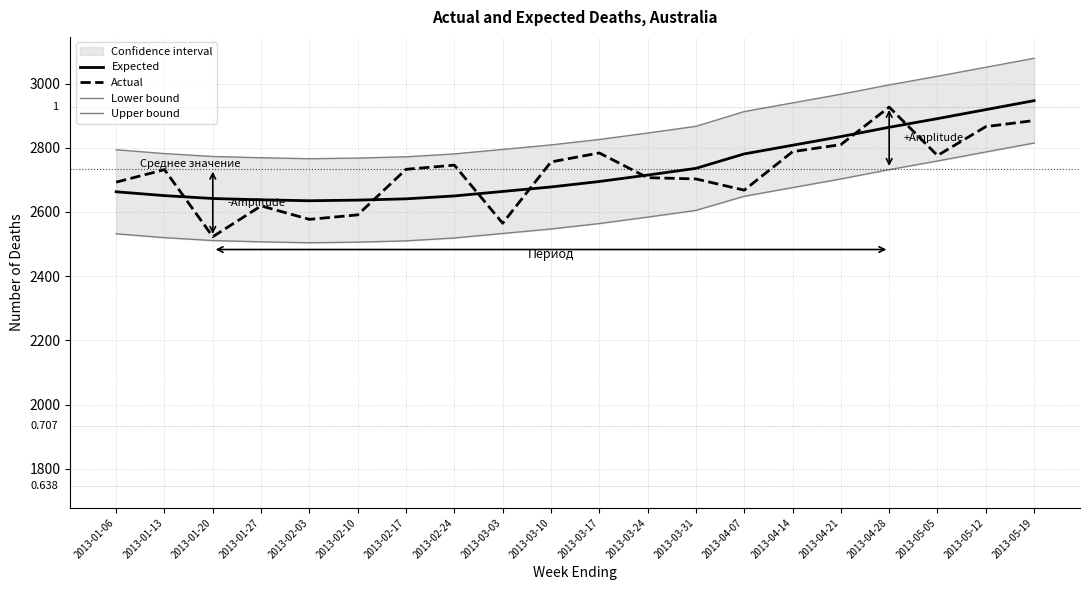

What value does the Expected series have at 2013-03-31?

2736